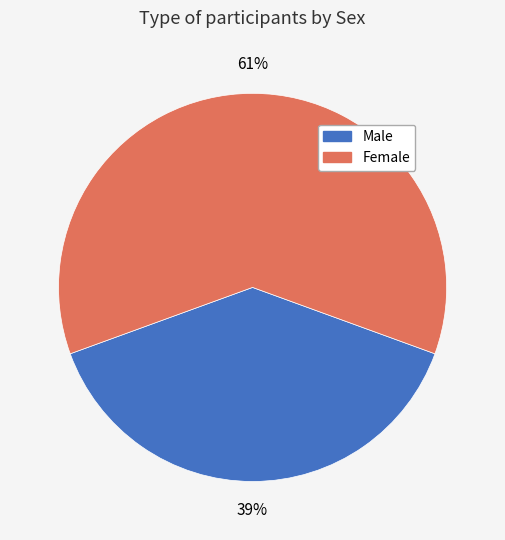

To the nearest percent, what is the average slice percentage?

50%